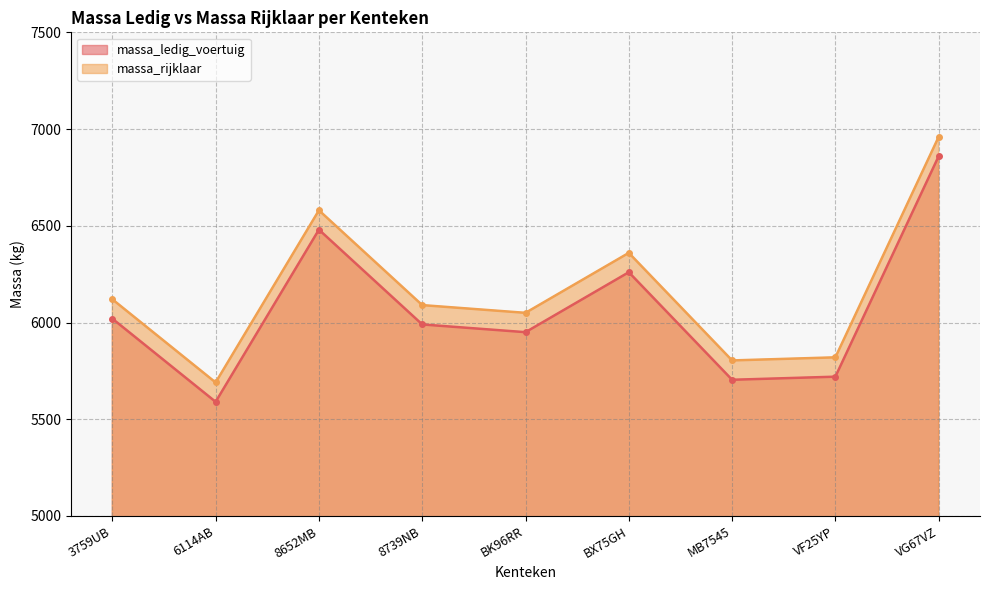

What is the approximate value of massa_ledig_voertuig at 8739NB, to the nearest 50?

6000